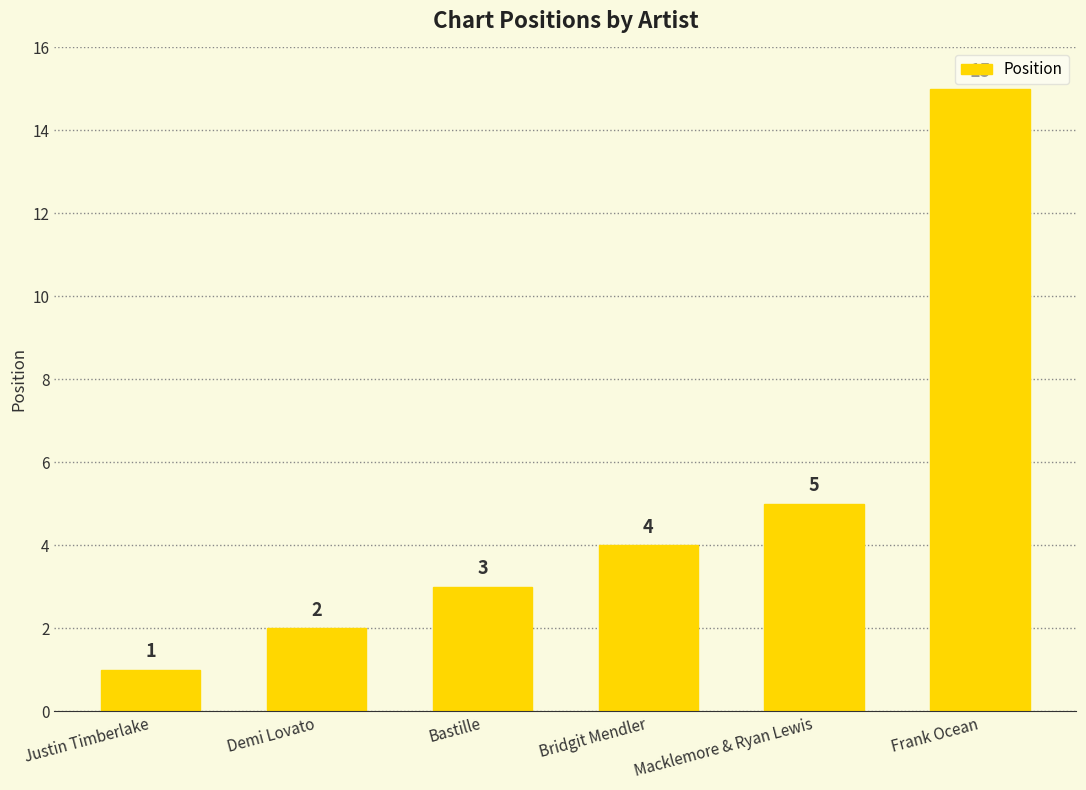

What is the difference between the maximum and minimum values?

14